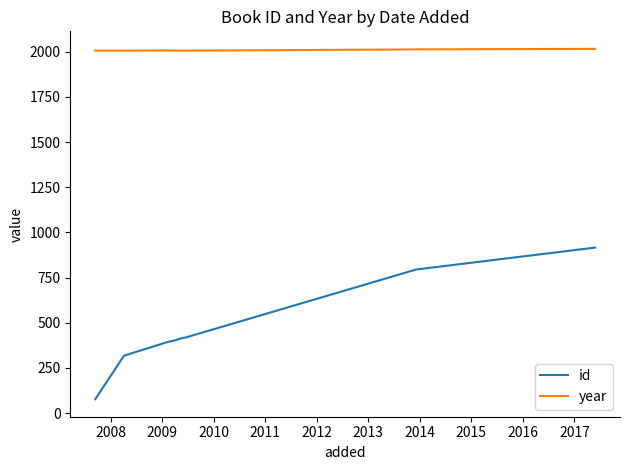

Rank the series by their average value, from lowest to highest.

id, year